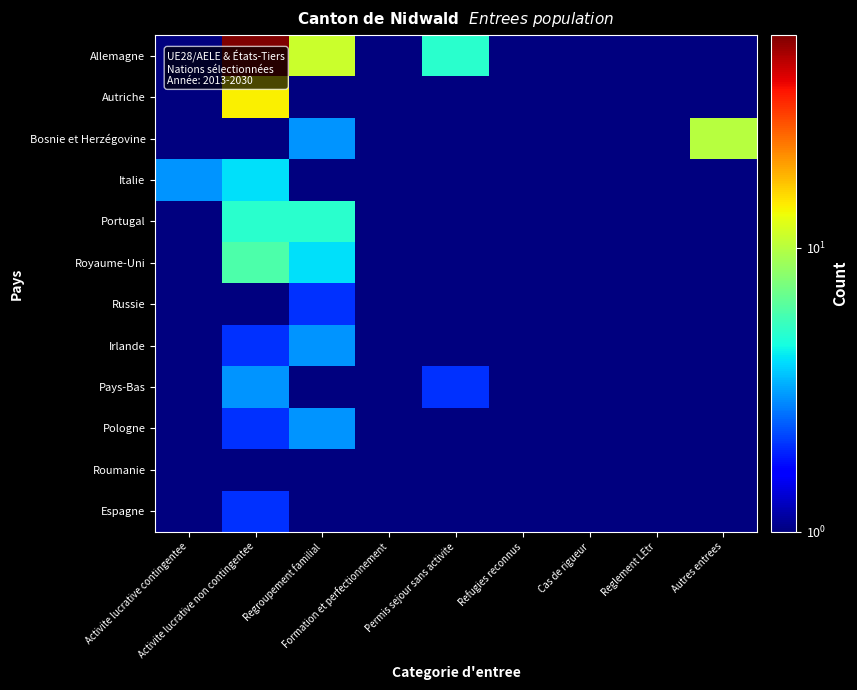

What is the total value across all series at Cas de rigueur?

6.0